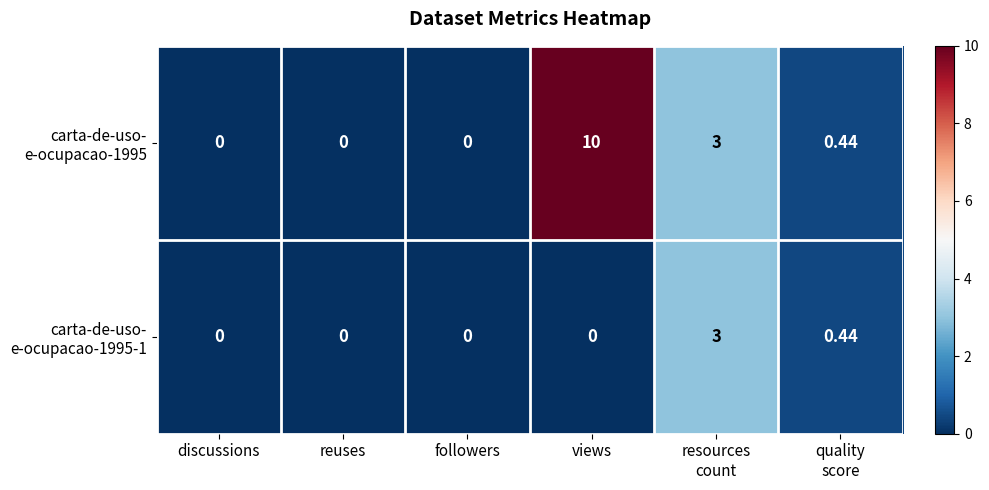

At which category does the chart reach its peak across all series?

views